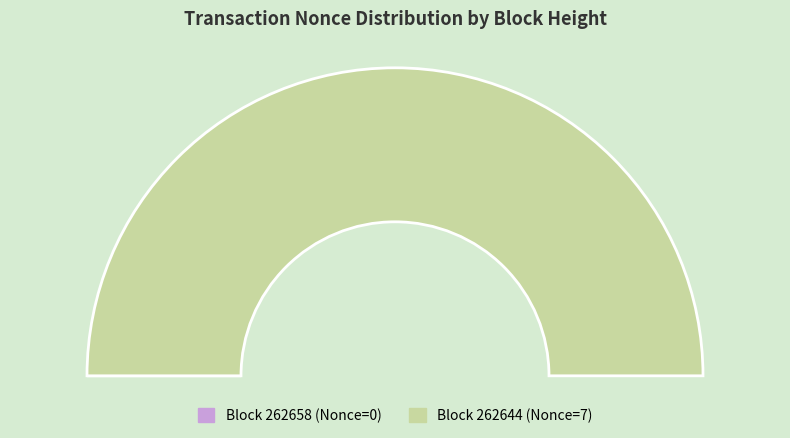

What is the change in value from 262658 to 262644?

+7